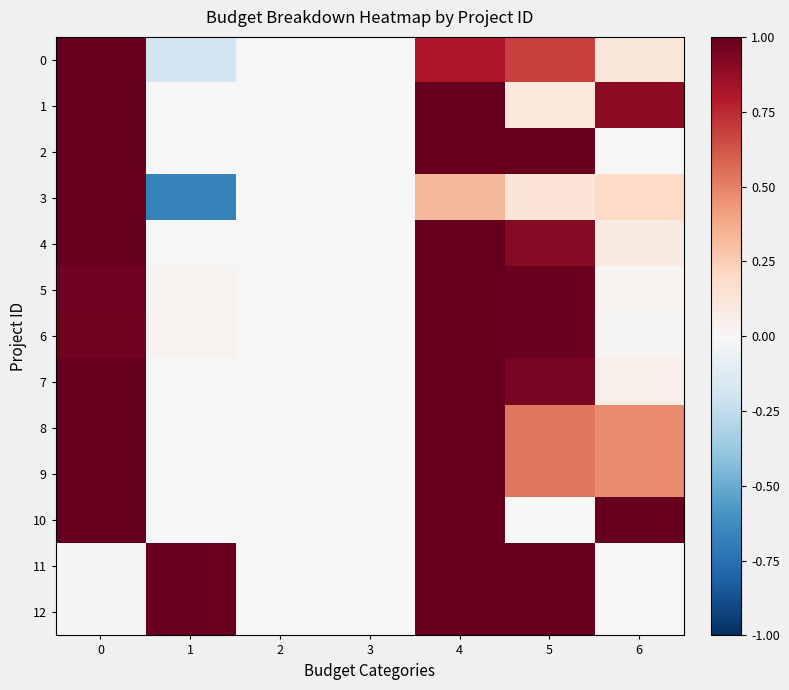

What is the minimum value shown in the chart?

-0.7